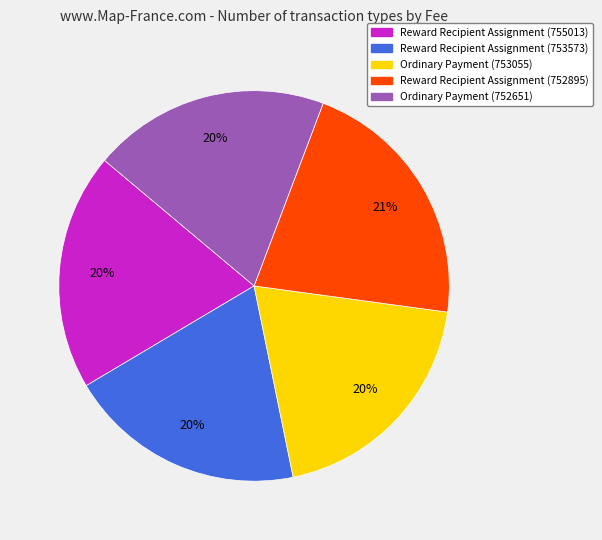

Is it true that Reward Recipient Assignment (753573) is 34% of the pie?

False